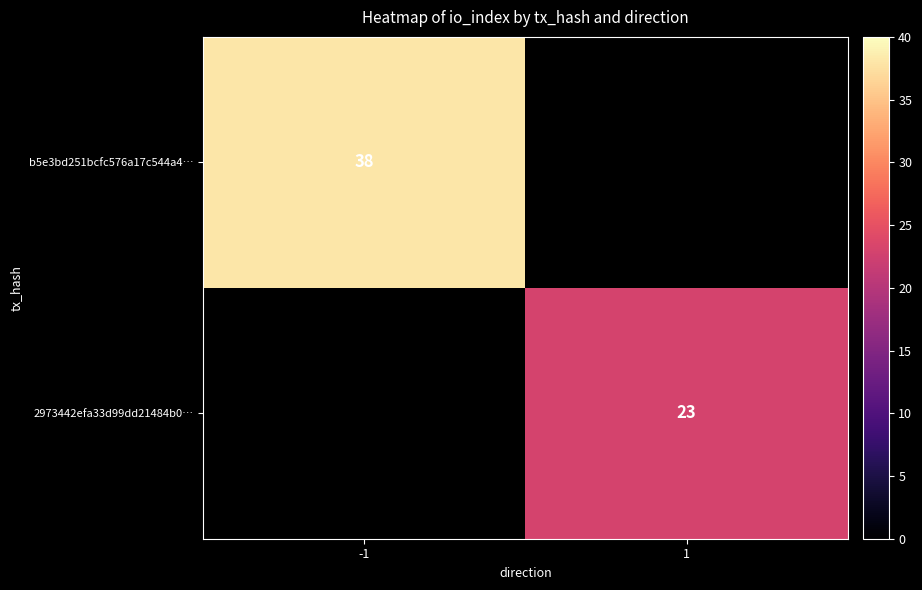

At how many categories does at least one series exceed 29?

1